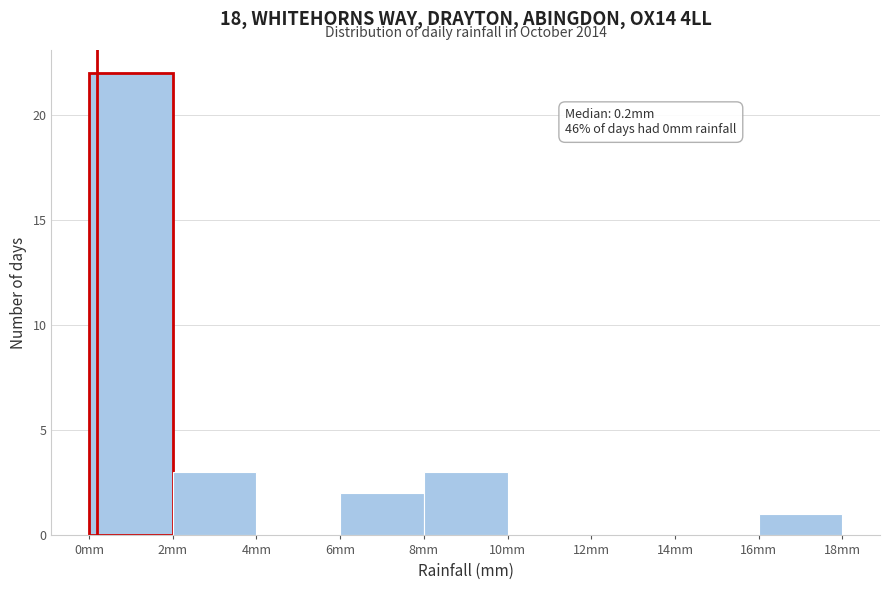

Over which range of the x-axis is the bar tallest?

0 to 2